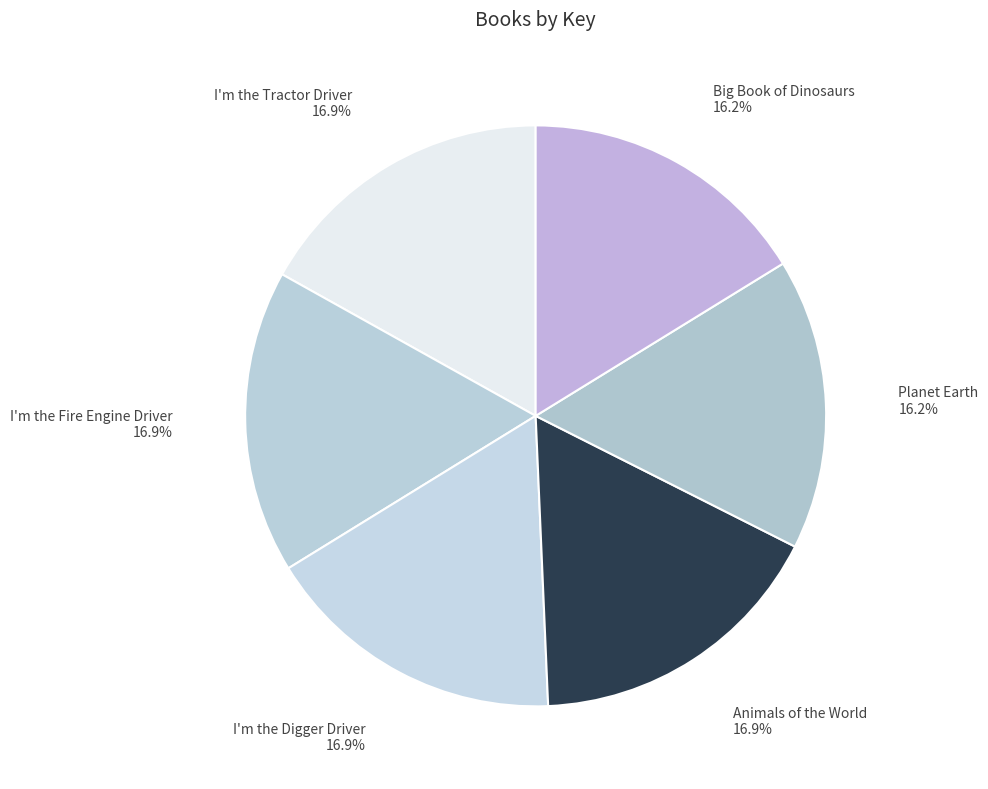

To the nearest percent, what percentage of the pie is I'm the Fire Engine Driver?

17%